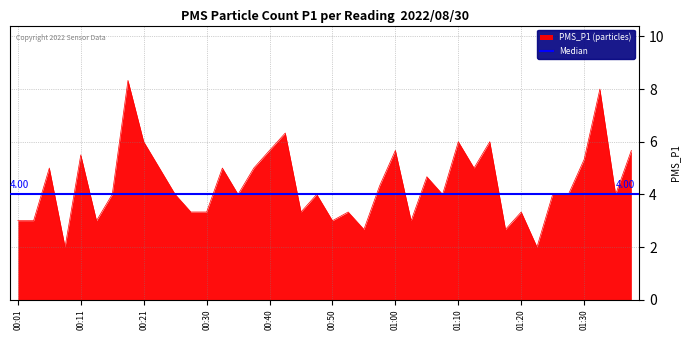

What is the average value?

4.4